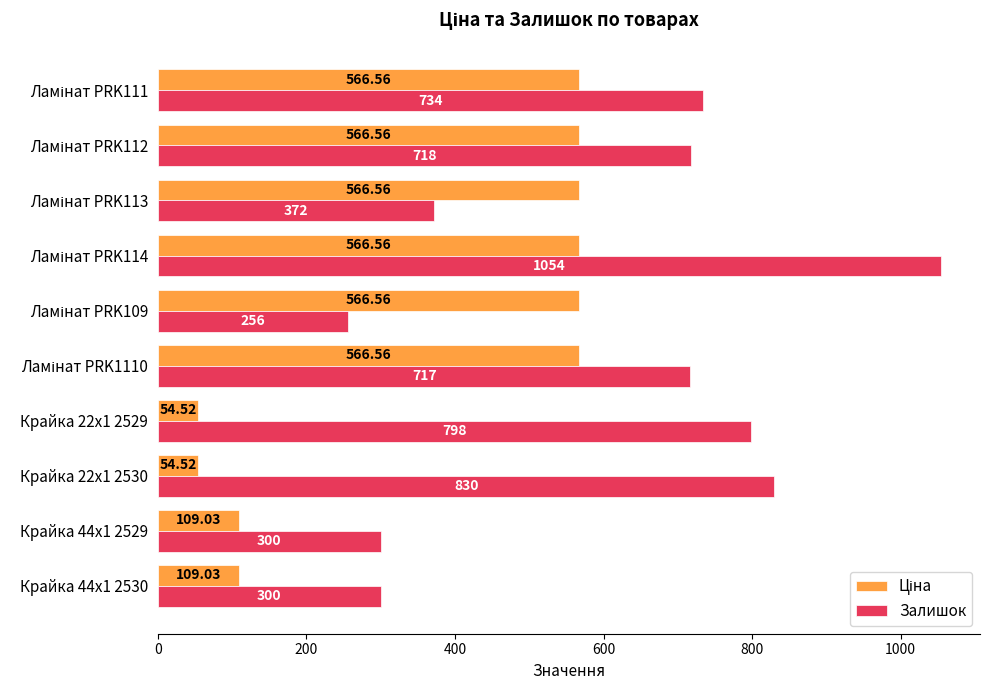

Which series has the largest total across all categories?

Залишок